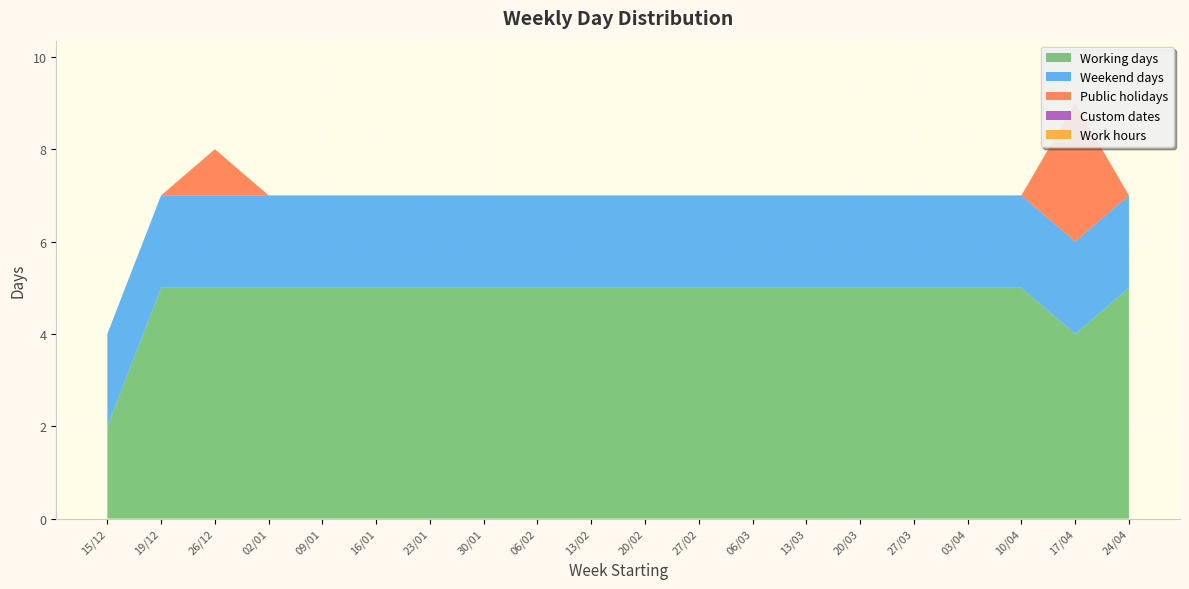

Reading right to left, what are all the values shown in this chart?

Working days: 24/04=5	17/04=4	10/04=5	03/04=5	27/03=5	20/03=5	13/03=5	06/03=5	27/02=5	20/02=5	13/02=5	06/02=5	30/01=5	23/01=5	16/01=5	09/01=5	02/01=5	26/12=5	19/12=5	15/12=2
Weekend days: 24/04=2	17/04=2	10/04=2	03/04=2	27/03=2	20/03=2	13/03=2	06/03=2	27/02=2	20/02=2	13/02=2	06/02=2	30/01=2	23/01=2	16/01=2	09/01=2	02/01=2	26/12=2	19/12=2	15/12=2
Public holidays: 24/04=0	17/04=3	10/04=0	03/04=0	27/03=0	20/03=0	13/03=0	06/03=0	27/02=0	20/02=0	13/02=0	06/02=0	30/01=0	23/01=0	16/01=0	09/01=0	02/01=0	26/12=1	19/12=0	15/12=0
Custom dates: 24/04=0	17/04=0	10/04=0	03/04=0	27/03=0	20/03=0	13/03=0	06/03=0	27/02=0	20/02=0	13/02=0	06/02=0	30/01=0	23/01=0	16/01=0	09/01=0	02/01=0	26/12=0	19/12=0	15/12=0
Work hours: 24/04=0	17/04=0	10/04=0	03/04=0	27/03=0	20/03=0	13/03=0	06/03=0	27/02=0	20/02=0	13/02=0	06/02=0	30/01=0	23/01=0	16/01=0	09/01=0	02/01=0	26/12=0	19/12=0	15/12=0